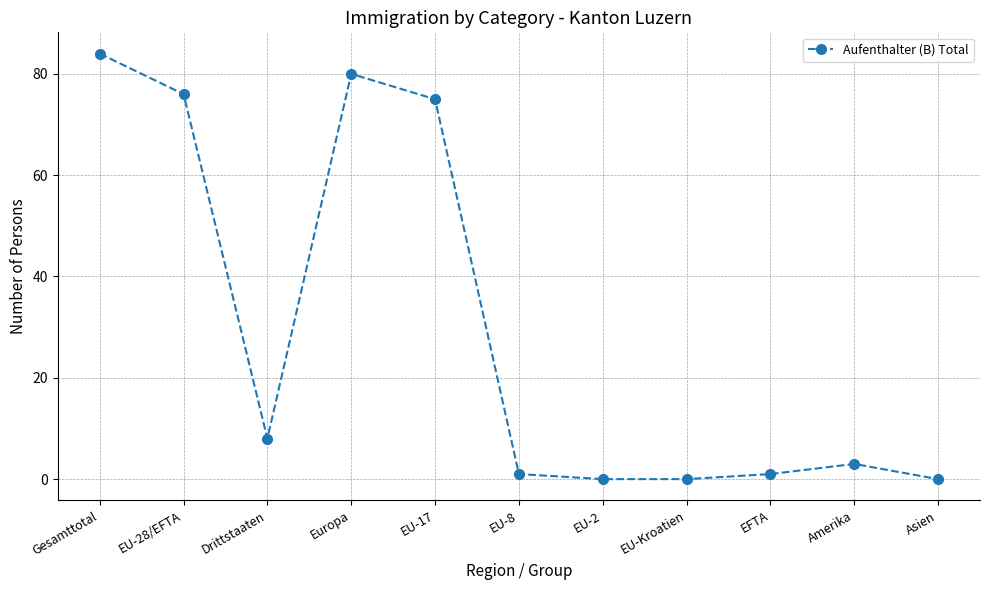

Read the value at Amerika, to the nearest 5.

5